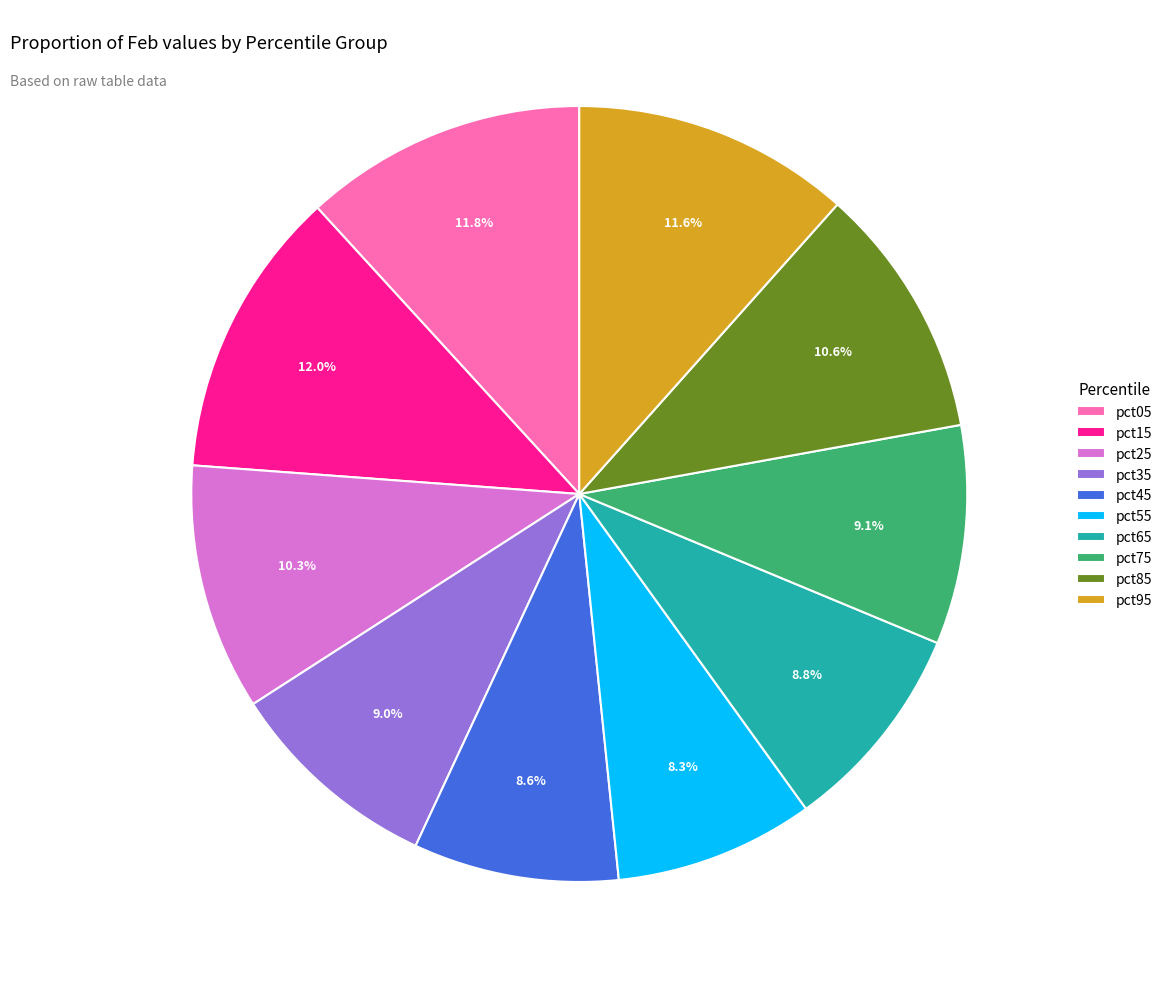

Is pct65 the majority of the pie?

No